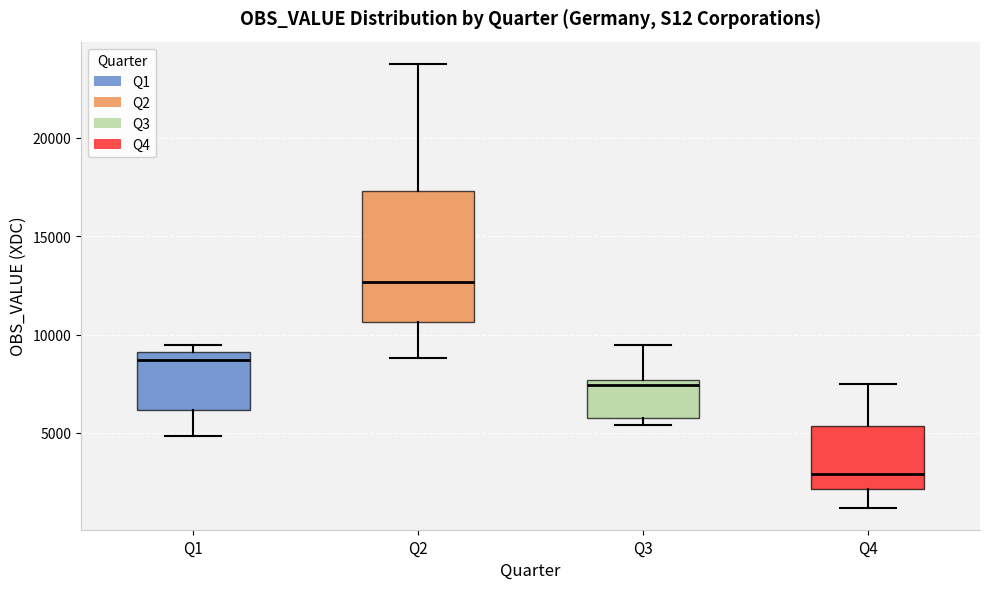

Reading left to right, transcribe this box plot: for each box, give where its median line is, the range the box spans, and where its two whiskers end, as read against the y-axis. The values are not printed on the chart, so give them approximately, as read against the axis.

Q1: median 8500, box 6000 to 9000, whiskers 5000 to 9500
Q2: median 12500, box 10500 to 17500, whiskers 9000 to 24000
Q3: median 7500 (just below the box's upper edge), box 6000 to 7500, whiskers 5500 to 9500
Q4: median 3000, box 2000 to 5500, whiskers 1000 to 7500